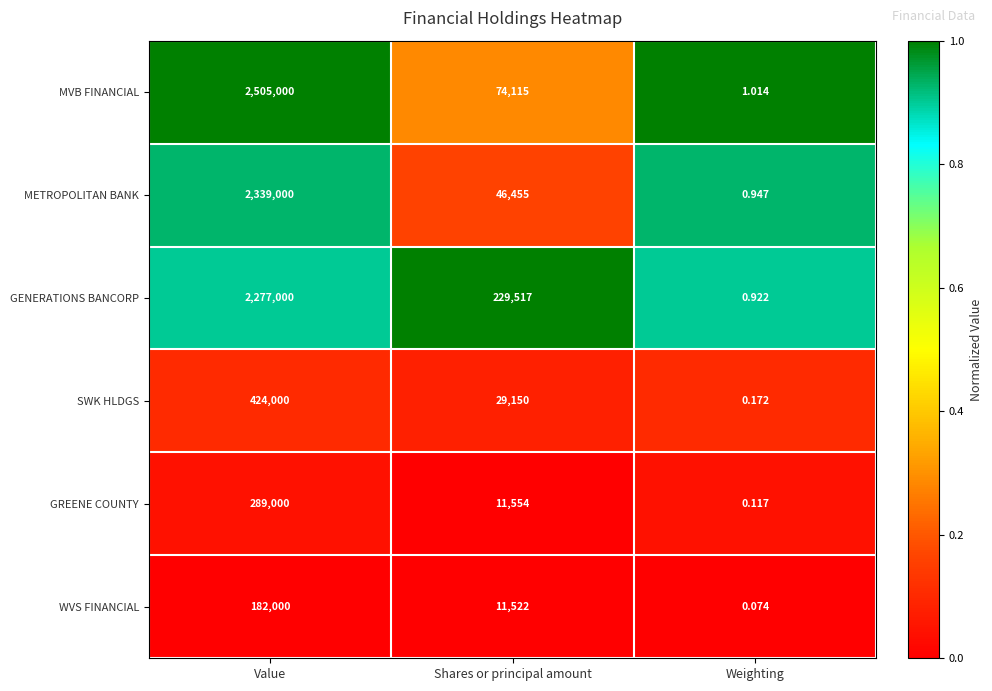

Which category has the highest value in the MVB FINANCIAL series?

Value